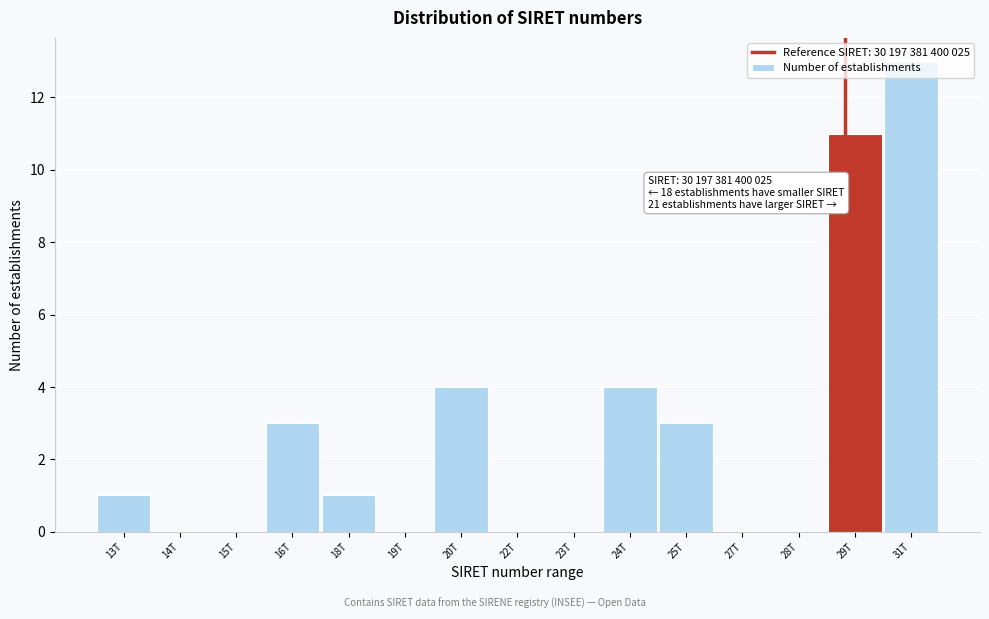

What is the sum of all values?

40